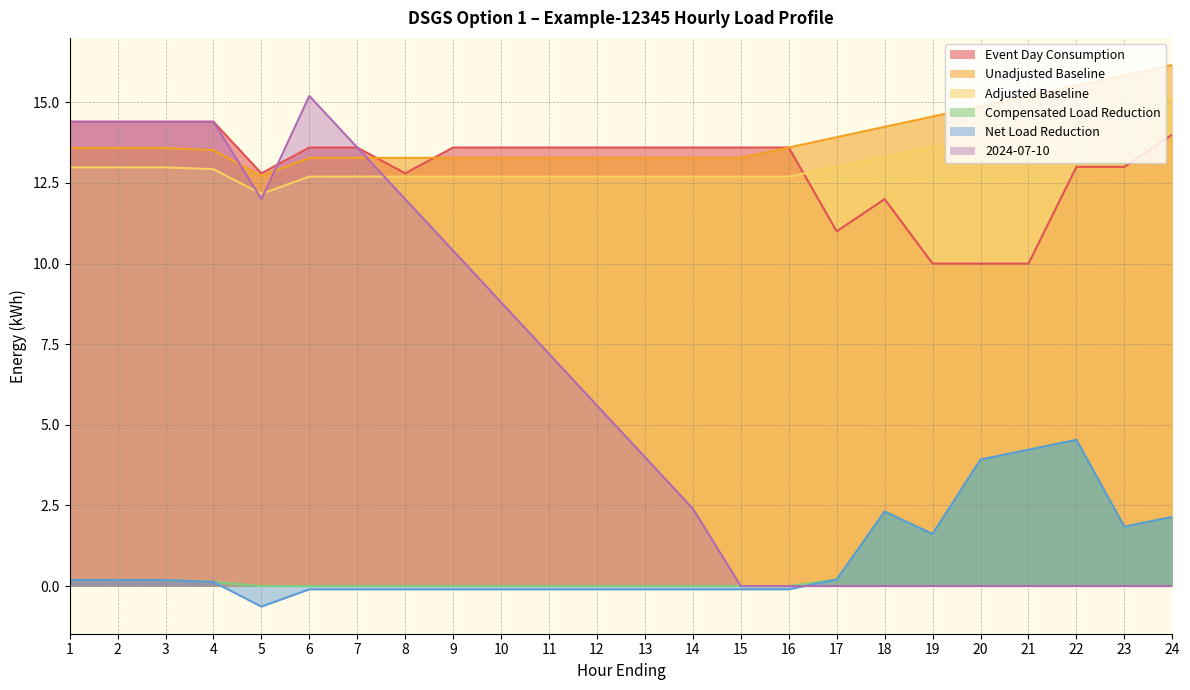

True or false: Event Day Consumption has more than 2 points higher than both neighbors.

False